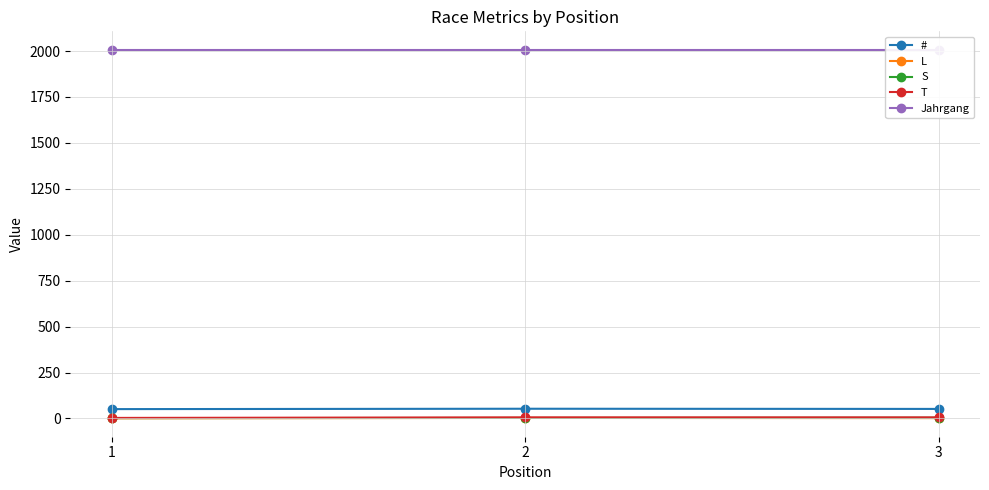

What is the spread (max minus min) of values at 3?

2005